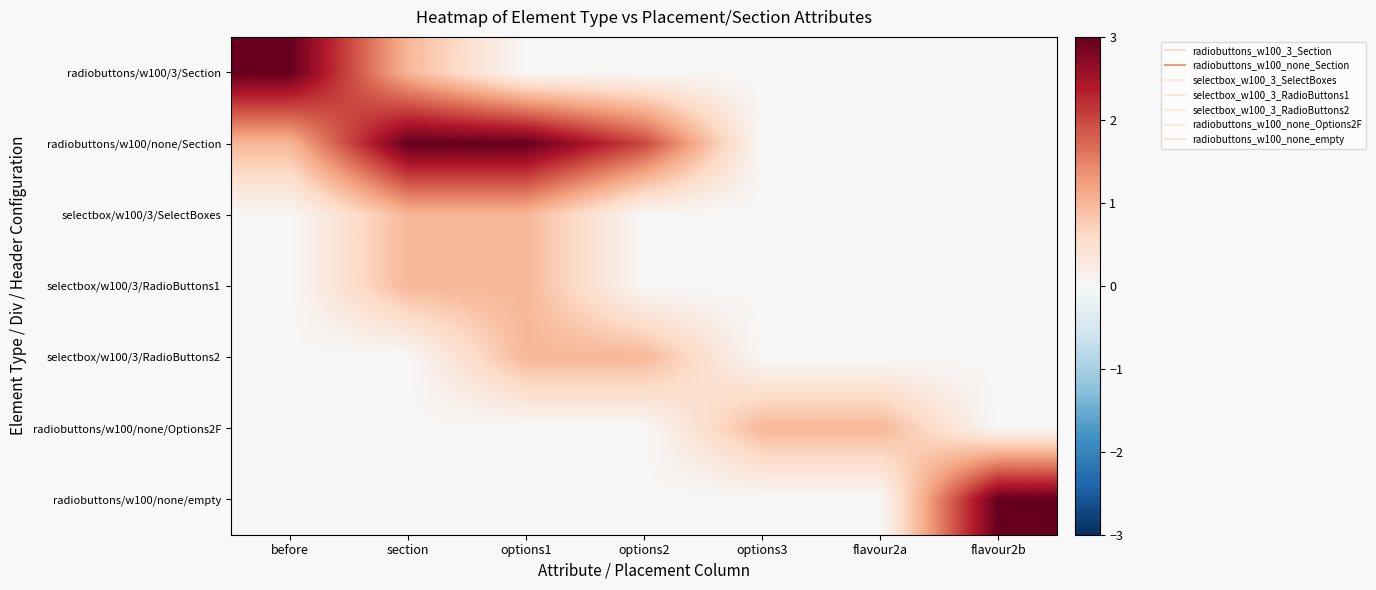

Reading right to left, transcribe all the data shown in this chart.

radiobuttons/w100/3/Section: flavour2b=0	flavour2a=0	options3=0	options2=0	options1=0	section=1	before=3
radiobuttons/w100/none/Section: flavour2b=0	flavour2a=0	options3=0	options2=2	options1=3	section=3	before=1
selectbox/w100/3/SelectBoxes: flavour2b=0	flavour2a=0	options3=0	options2=0	options1=1	section=1	before=0
selectbox/w100/3/RadioButtons1: flavour2b=0	flavour2a=0	options3=0	options2=0	options1=1	section=1	before=0
selectbox/w100/3/RadioButtons2: flavour2b=0	flavour2a=0	options3=0	options2=1	options1=1	section=0	before=0
radiobuttons/w100/none/Options2F: flavour2b=0	flavour2a=1	options3=1	options2=0	options1=0	section=0	before=0
radiobuttons/w100/none/empty: flavour2b=3	flavour2a=0	options3=0	options2=0	options1=0	section=0	before=0